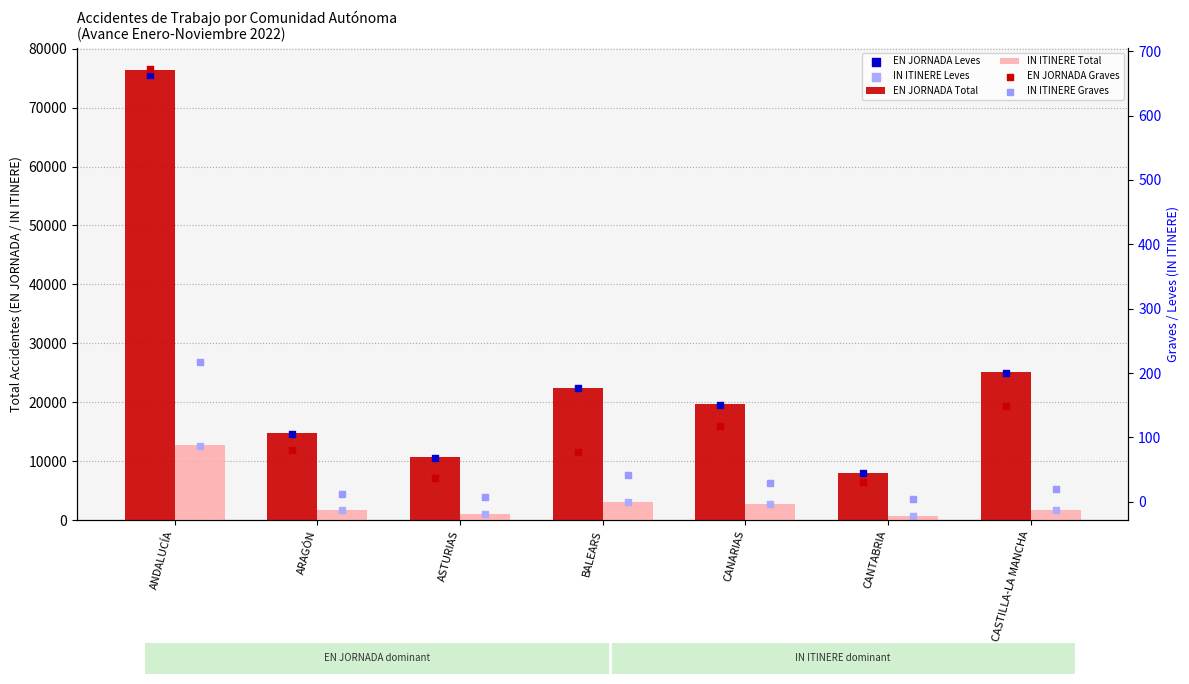

Is the value of IN ITINERE Total at ANDALUCÍA greater than the value of EN JORNADA Total at ASTURIAS?

Yes